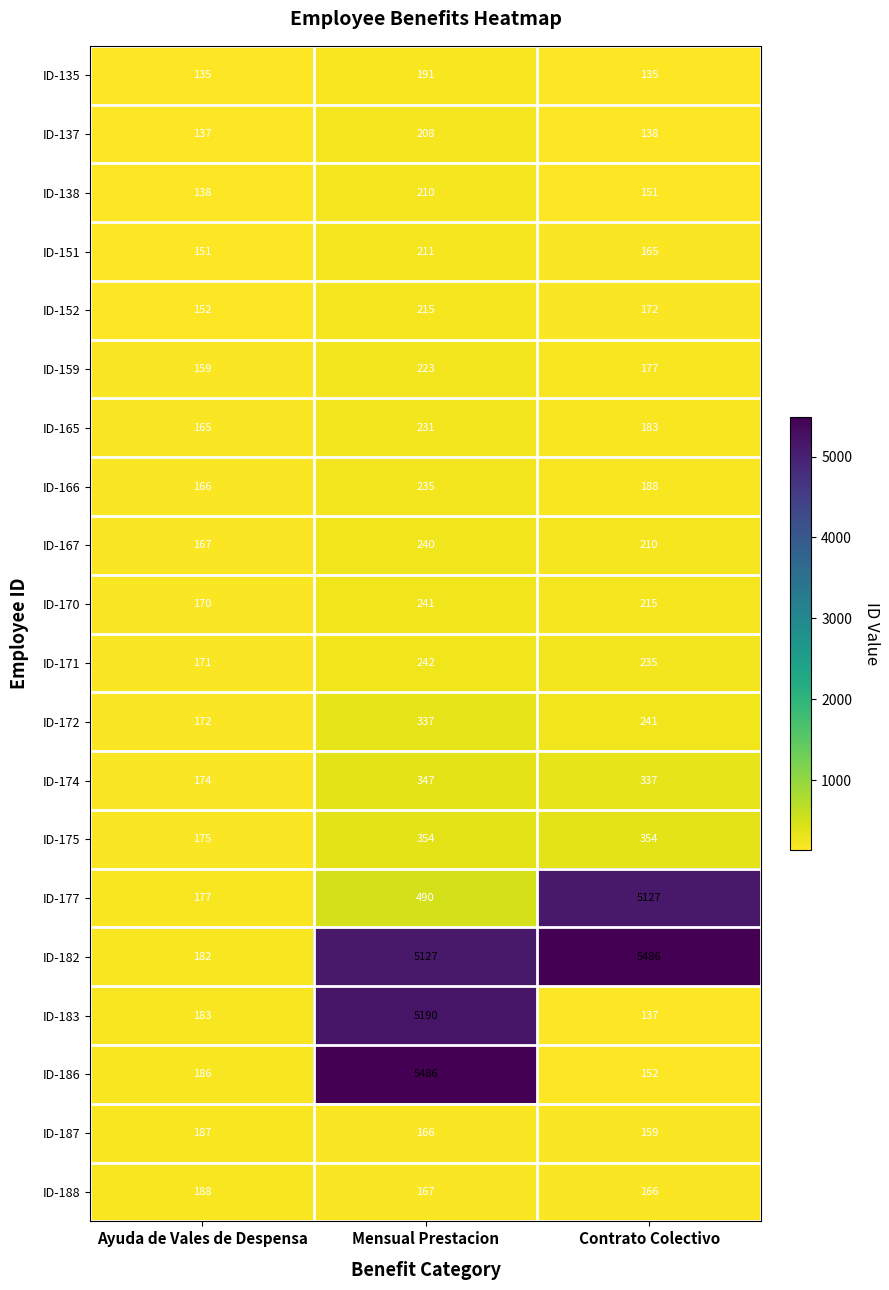

How many data points does each series have?

3